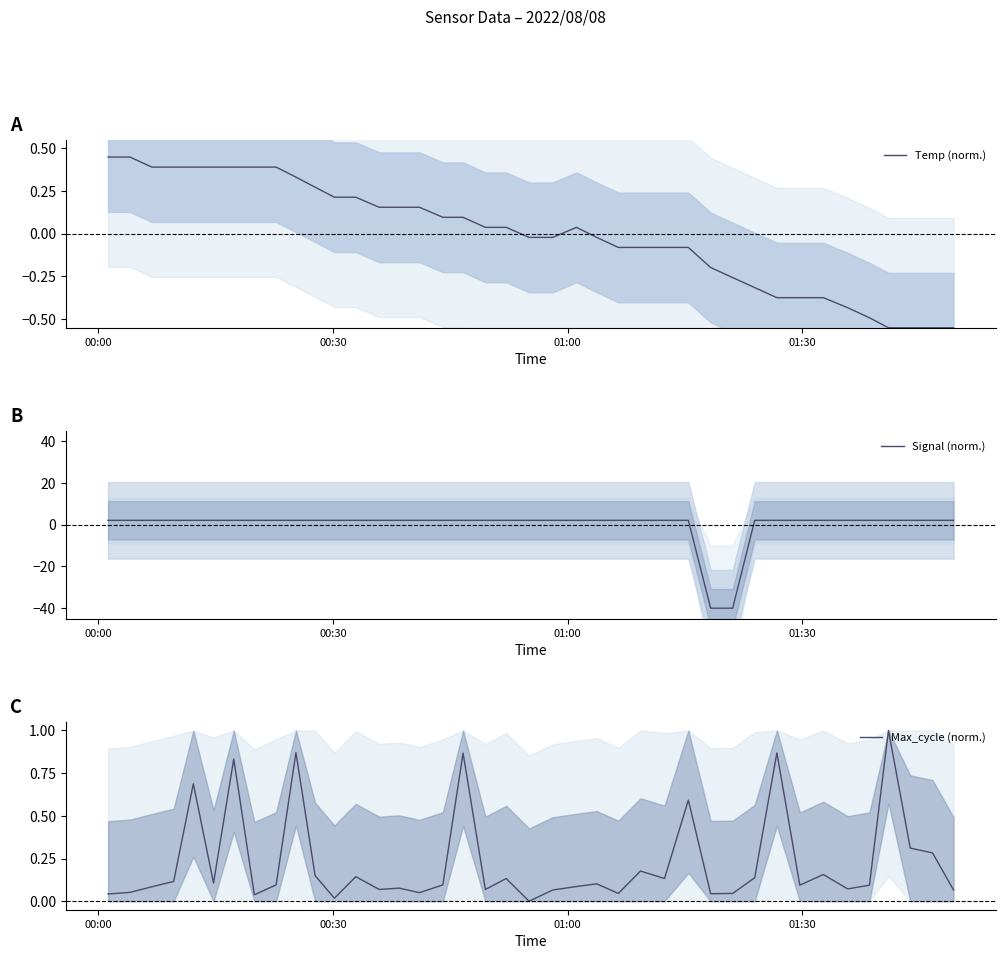

What is the minimum value for Signal (norm.)?

-40.0